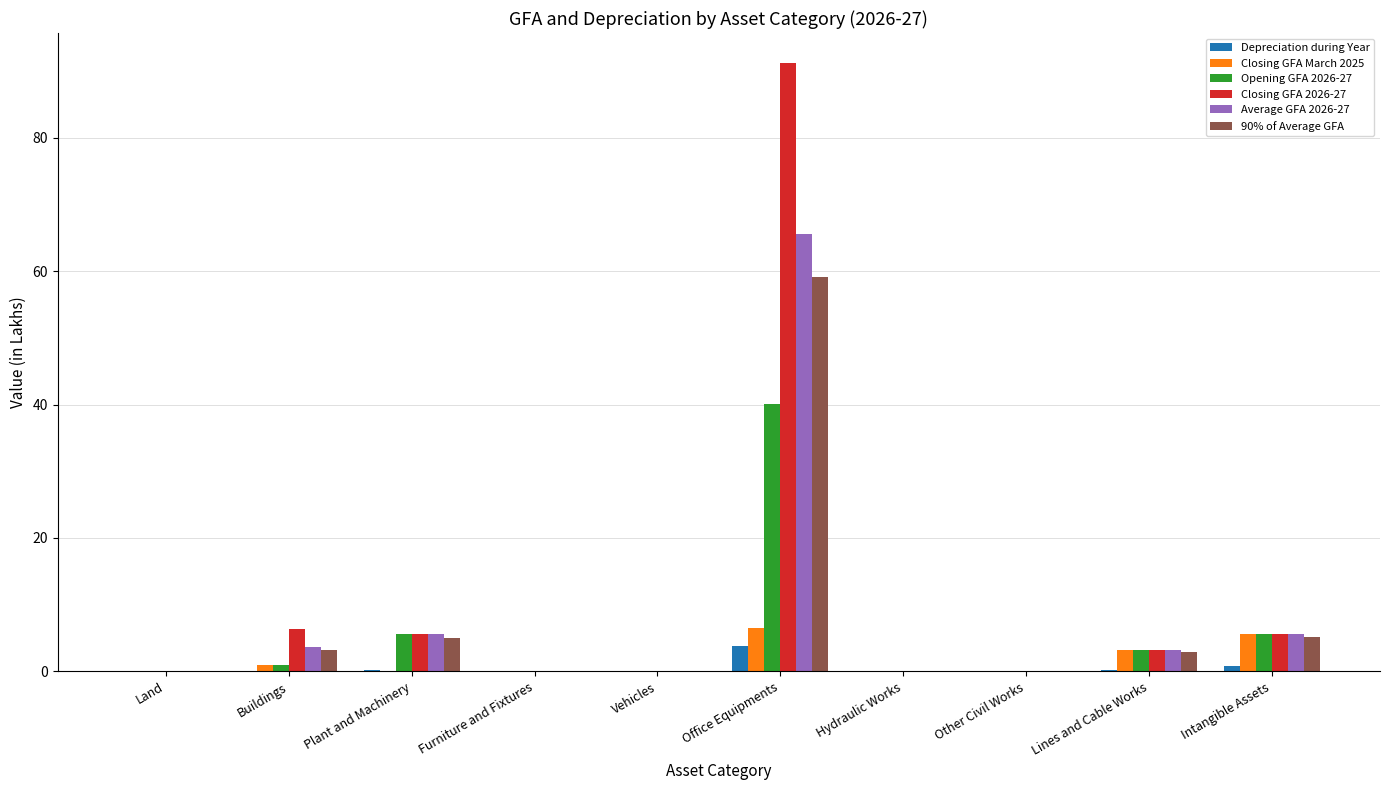

What are all the series names shown in the legend?

Depreciation during Year, Closing GFA March 2025, Opening GFA 2026-27, Closing GFA 2026-27, Average GFA 2026-27, 90% of Average GFA